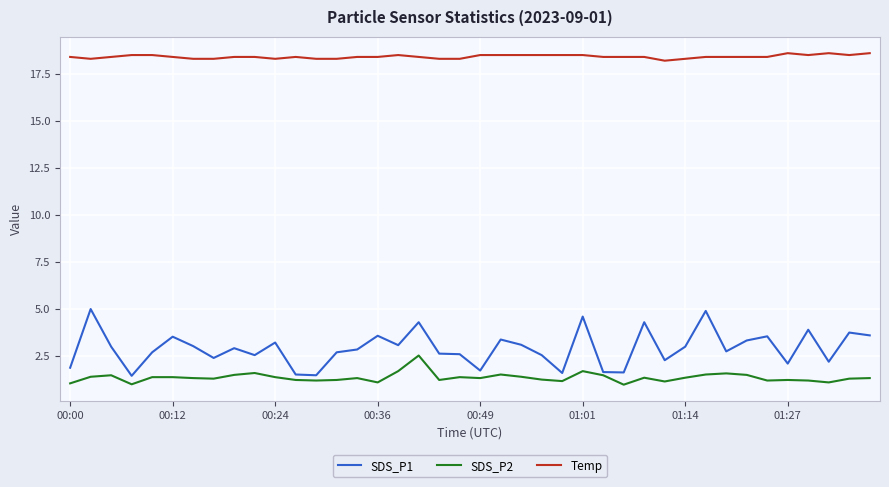

Rank the series by their maximum value, from lowest to highest.

SDS_P2, SDS_P1, Temp